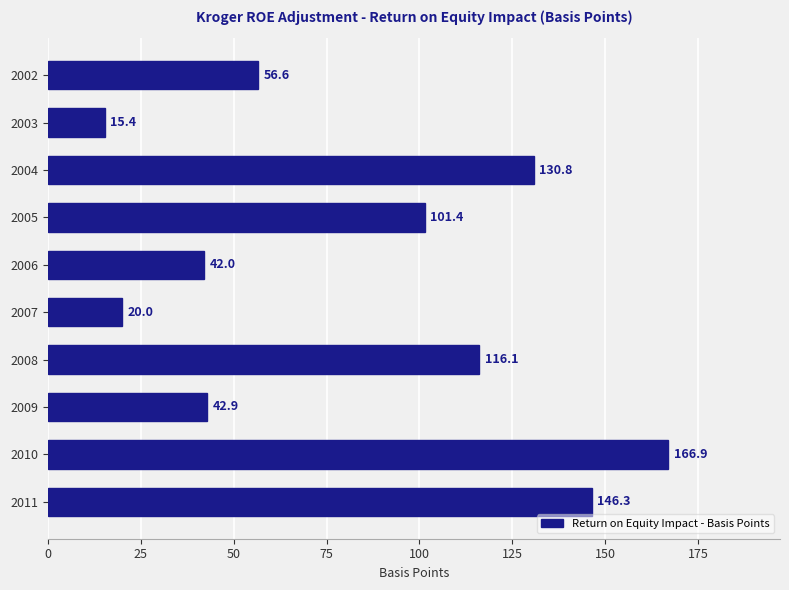

What is the value of the 4th bar from the top?

101.4